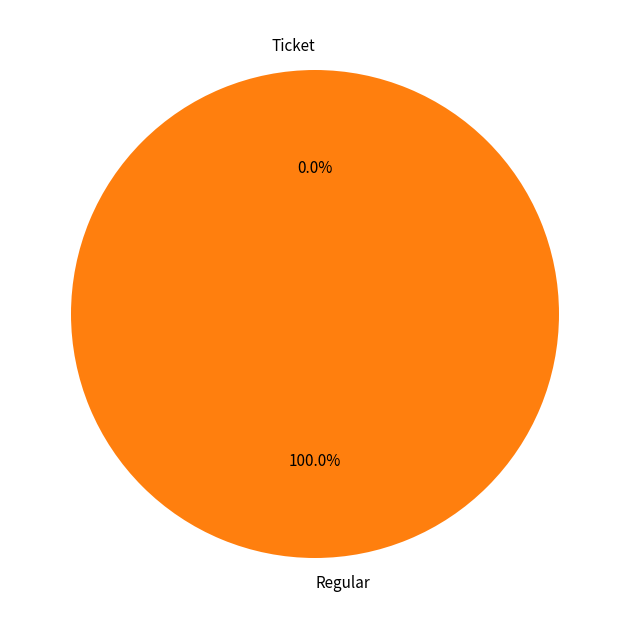

Which category has the biggest portion of the pie?

Regular